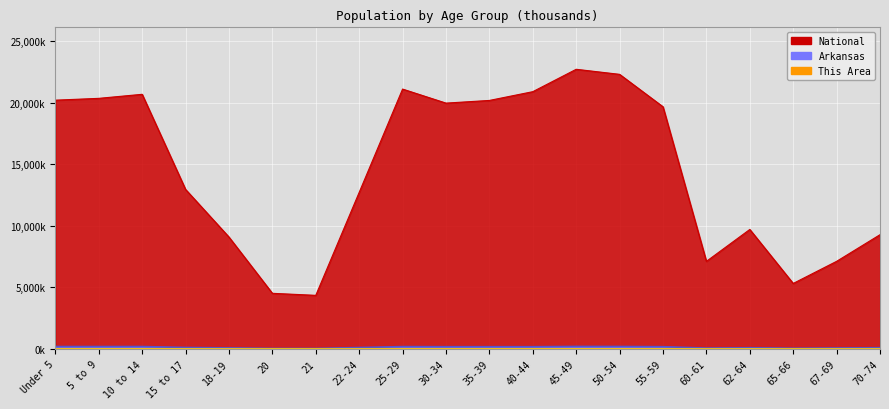

What is the sum of all This Area values?

32.3